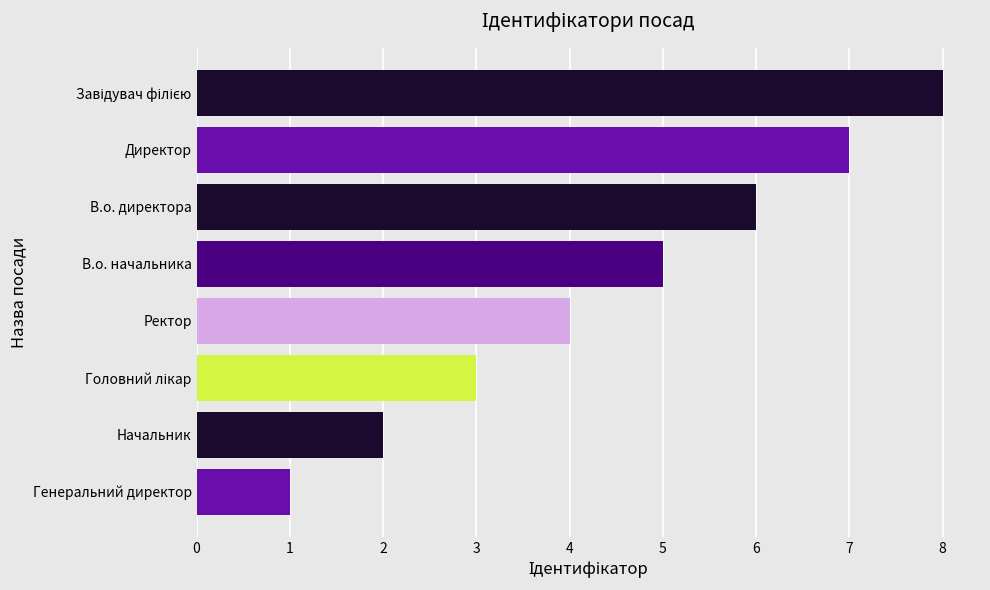

What is the difference between the maximum and minimum values?

7